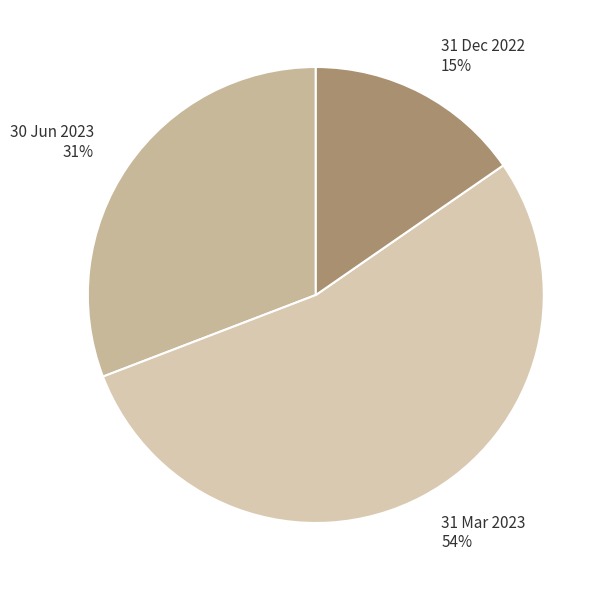

To the nearest percent, what portion does 31 Mar 2023 represent?

54%